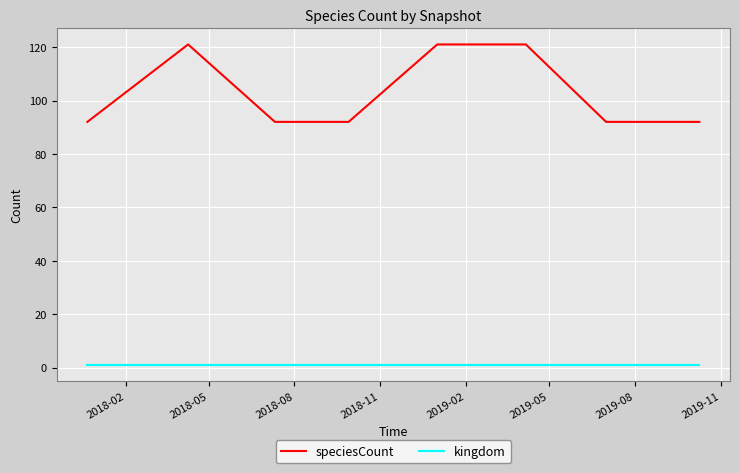

Which series has the largest total across all categories?

speciesCount